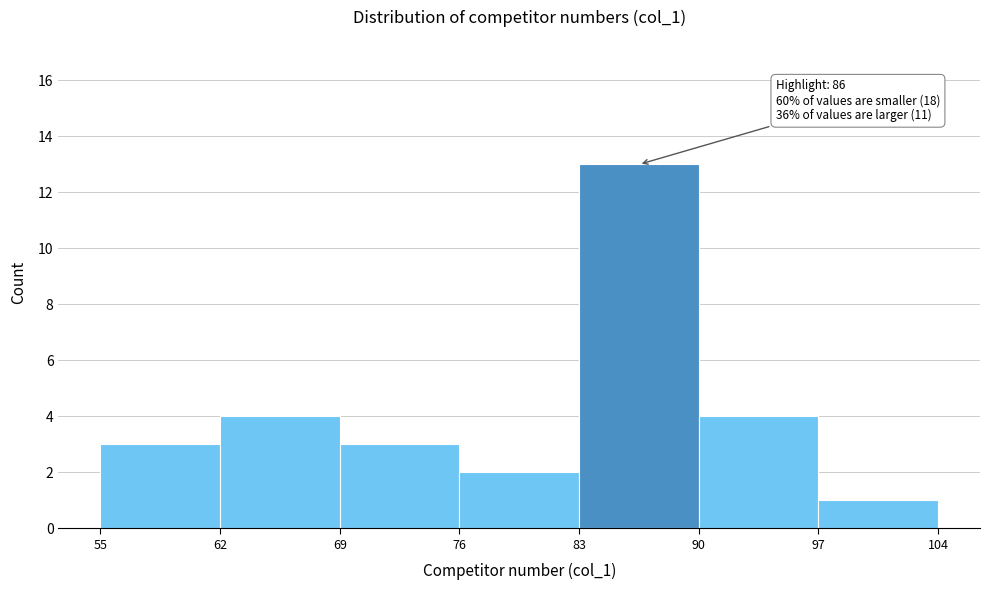

Which range on the x-axis has the tallest bar?

83 to 90